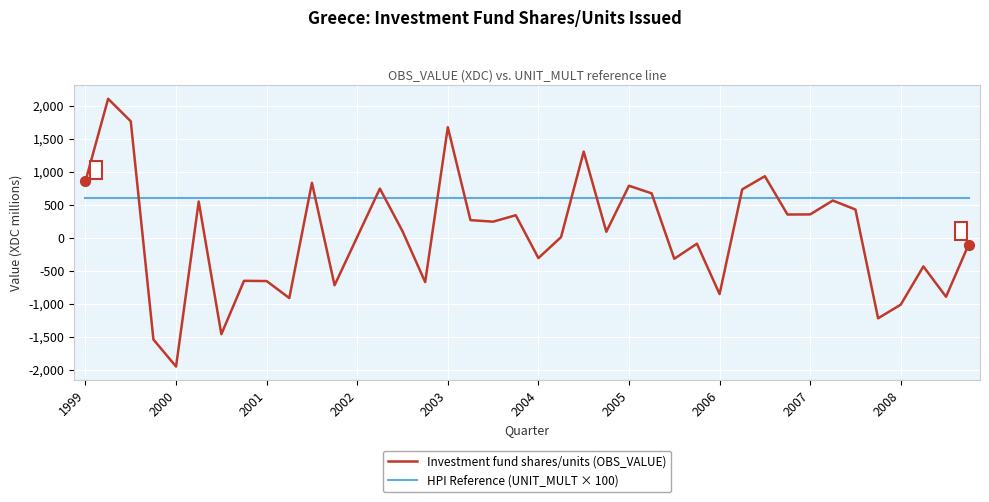

Which series has the largest total across all categories?

HPI Reference (UNIT_MULT × 100)